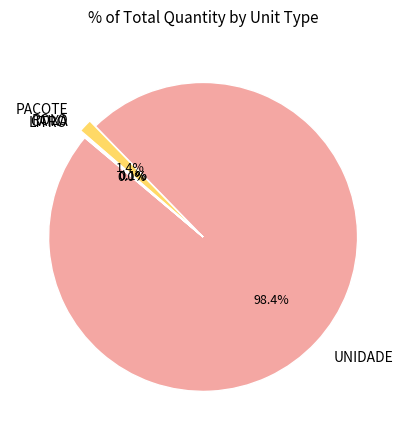

Which category has the biggest portion of the pie?

UNIDADE